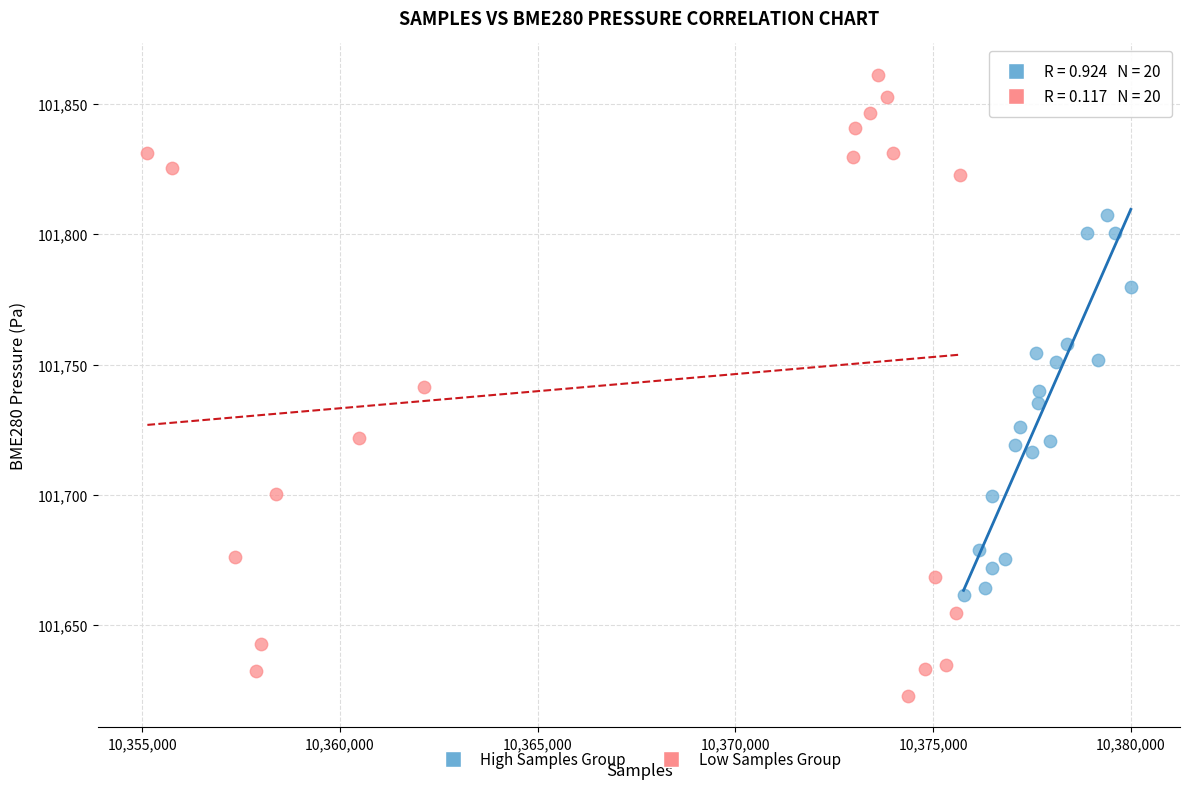

Which series has the largest Y range (max minus min)?

Low Samples Group